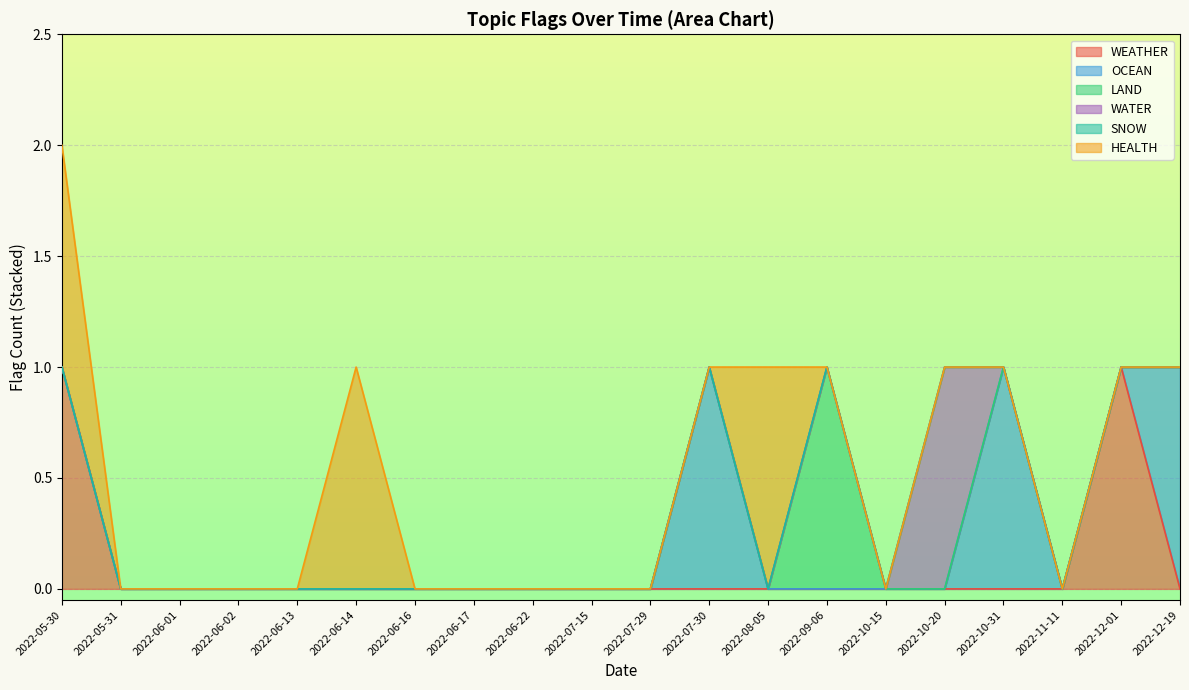

The WEATHER series shows 0 at 2022-05-31. True or false?

True